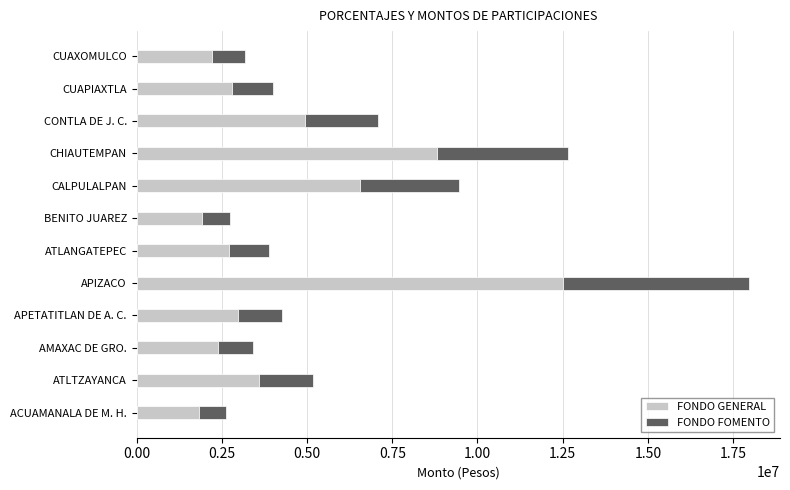

What is the total value across all series at CALPULALPAN?

9444075.5